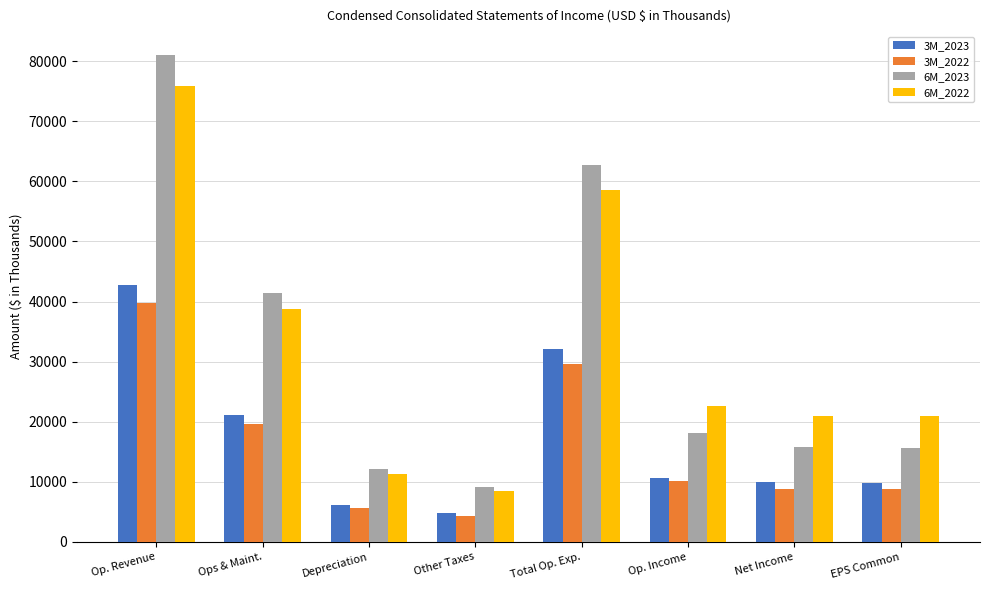

What is the difference between the maximum and minimum values in the 3M_2022 series?

35315